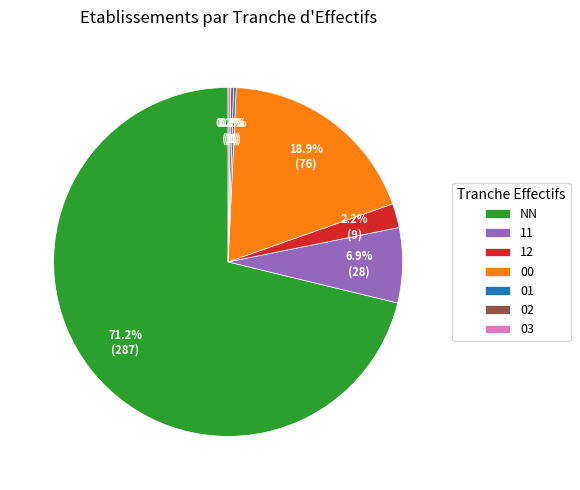

To the nearest percent, what is the difference between the largest and smallest slice percentages?

71%